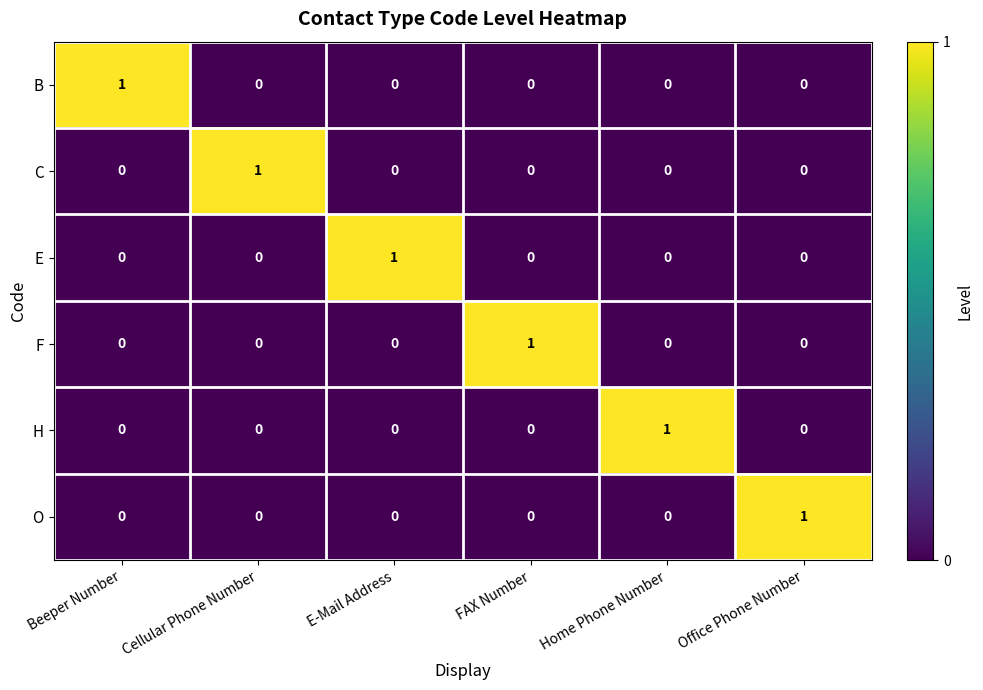

How many series are shown in this chart?

6